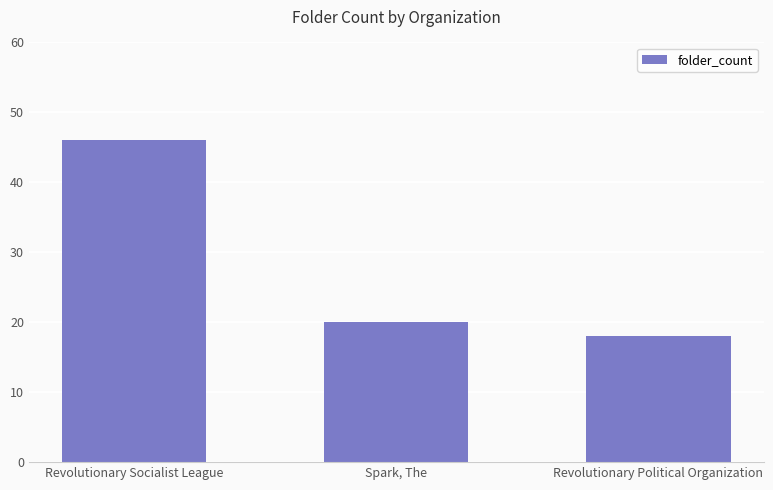

Is it true that the value at Spark, The is 5?

False